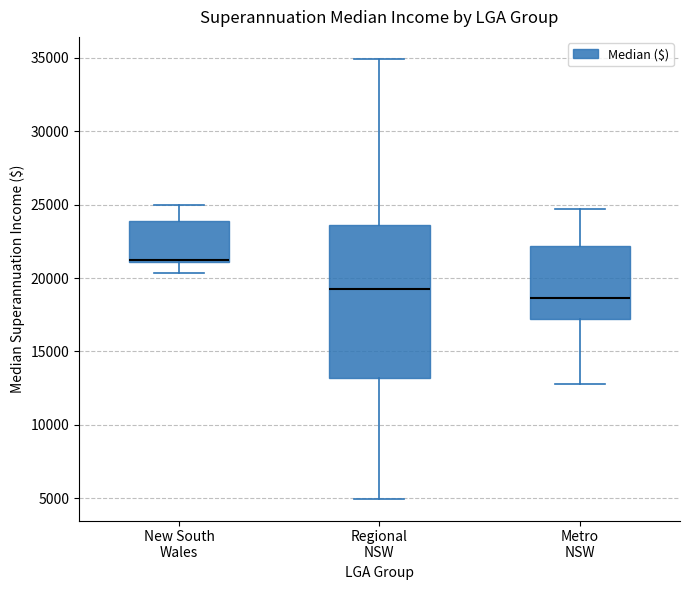

Reading left to right, read every box against the y-axis: the position of its median line, the range the box covers, and the ends of its whiskers. The values are not printed on the chart, so give them approximately, as read against the axis.

New South Wales: median 21000 (drawn on the box's lower edge), box 21000 to 24000, whiskers 20500 to 25000
Regional NSW: median 19000, box 13000 to 23500, whiskers 5000 to 35000
Metro NSW: median 18500, box 17000 to 22000, whiskers 13000 to 24500